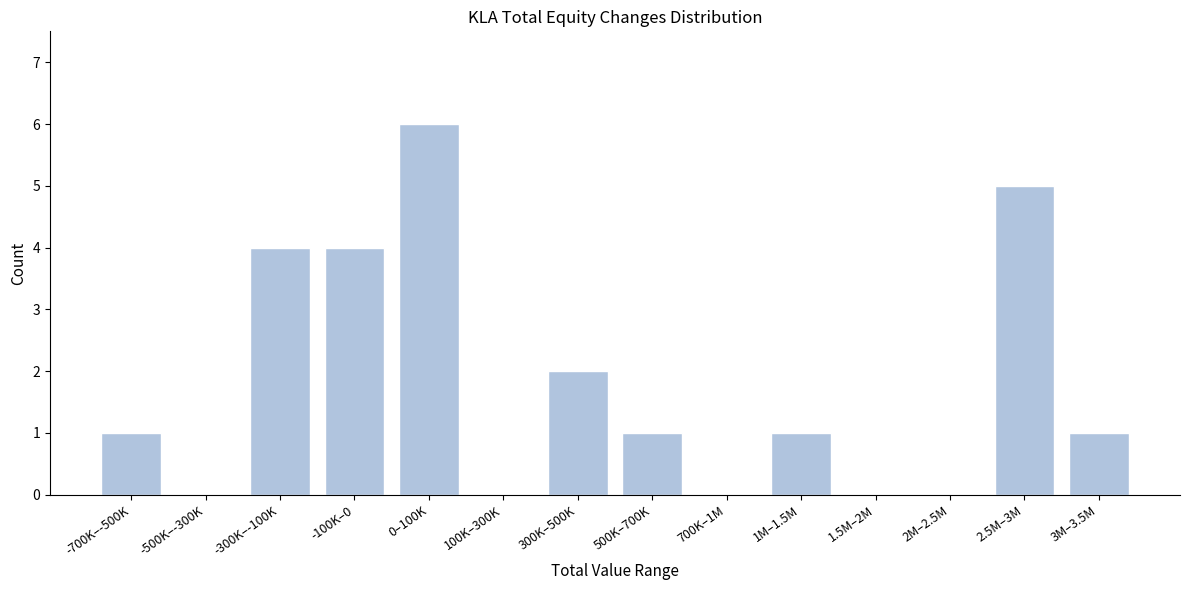

Reading left to right, transcribe all the data shown in this chart.

-700K–-500K=1	-500K–-300K=0	-300K–-100K=4	-100K–0=4	0–100K=6	100K–300K=0	300K–500K=2	500K–700K=1	700K–1M=0	1M–1.5M=1	1.5M–2M=0	2M–2.5M=0	2.5M–3M=5	3M–3.5M=1